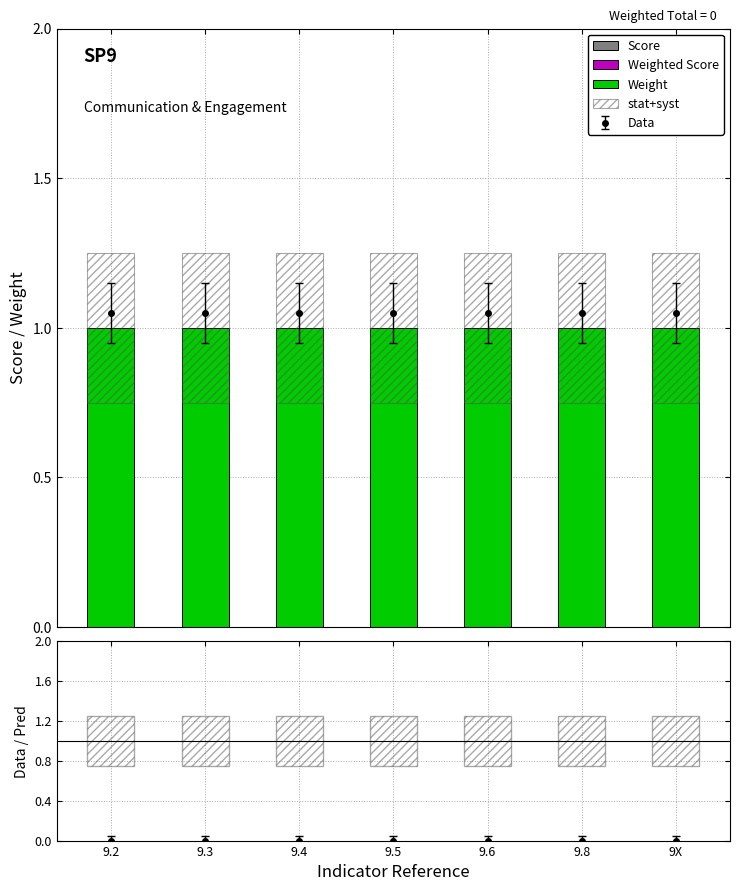

Reading left to right, list all the values displayed in this chart.

Score: 0.0	0.0	0.0	0.0	0.0	0.0	0.0
Weighted Score: 0.0	0.0	0.0	0.0	0.0	0.0	0.0
Weight: 1.0	1.0	1.0	1.0	1.0	1.0	1.0
stat+syst: 0.5	0.5	0.5	0.5	0.5	0.5	0.5